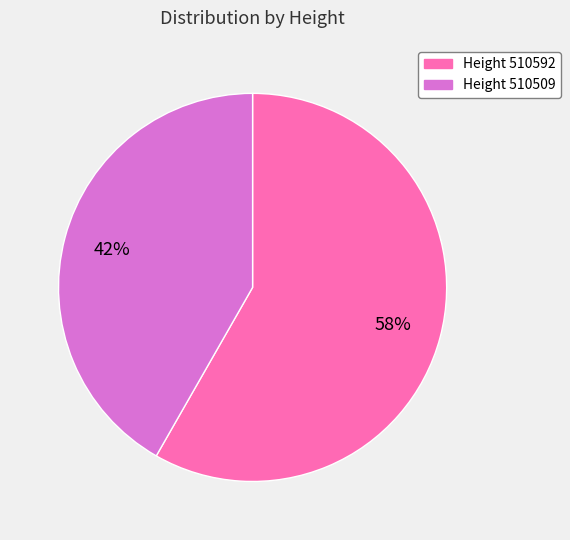

Approximately how many times larger is the value at Height 510509 compared to Height 510592?

0.7